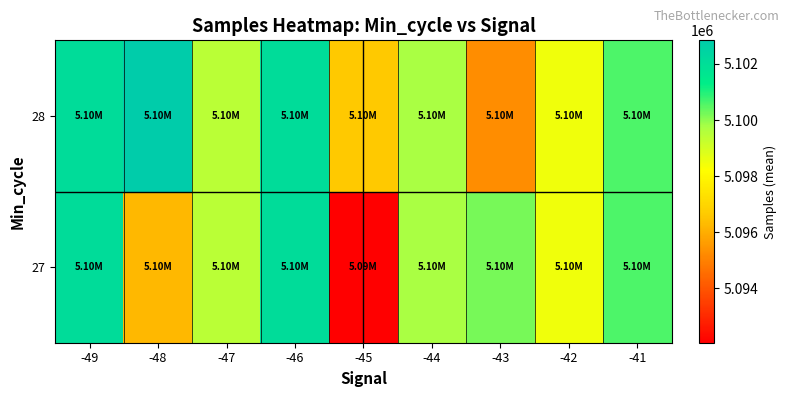

What is the greatest value displayed?

5102841.0